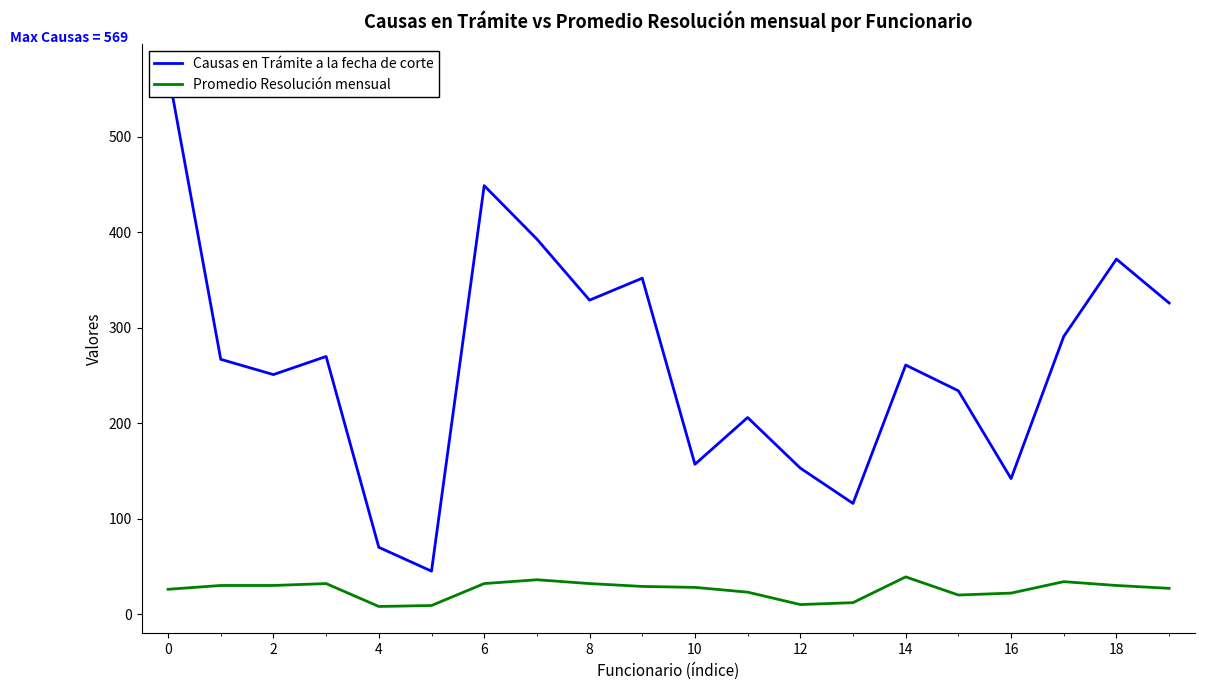

What is the maximum value for Promedio Resolución mensual?

39